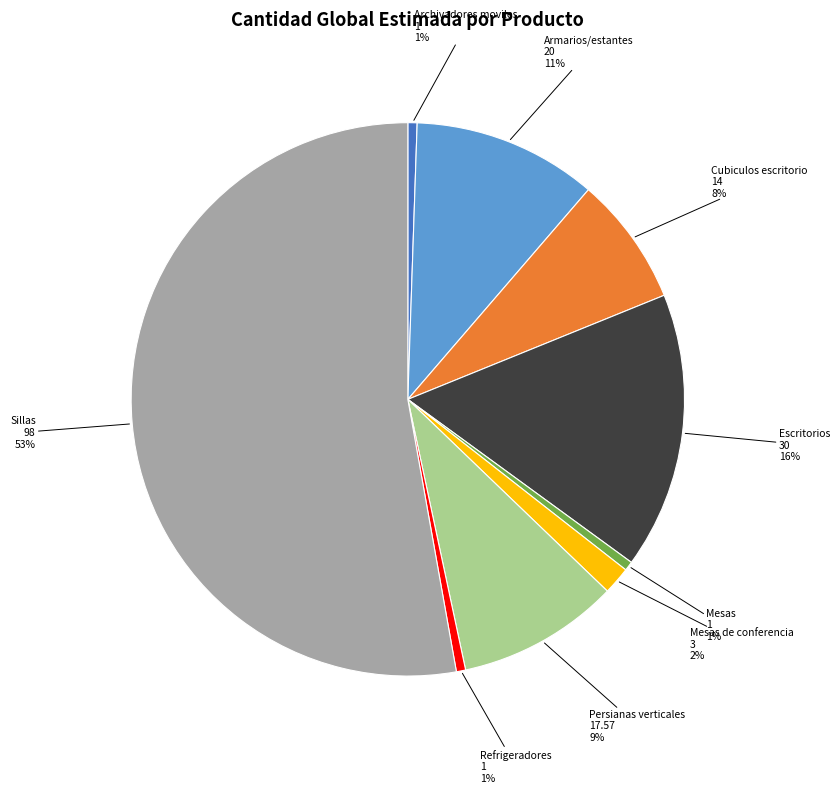

True or false: Mesas accounts for 6% of the total.

False